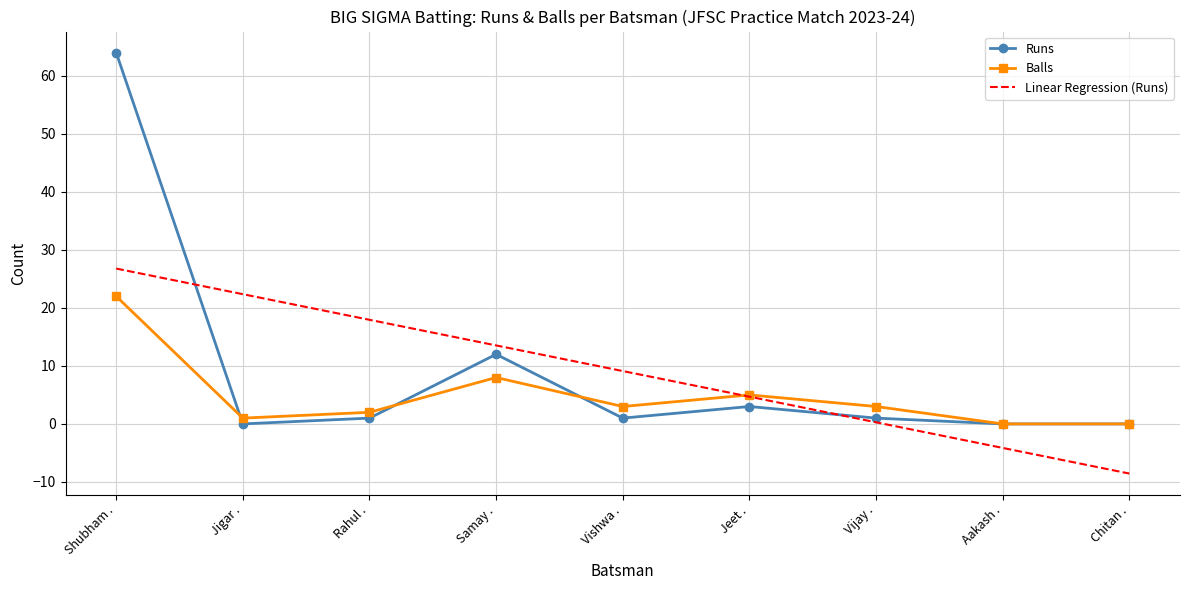

True or false: Runs has a value of 3.2 at Samay ..

False